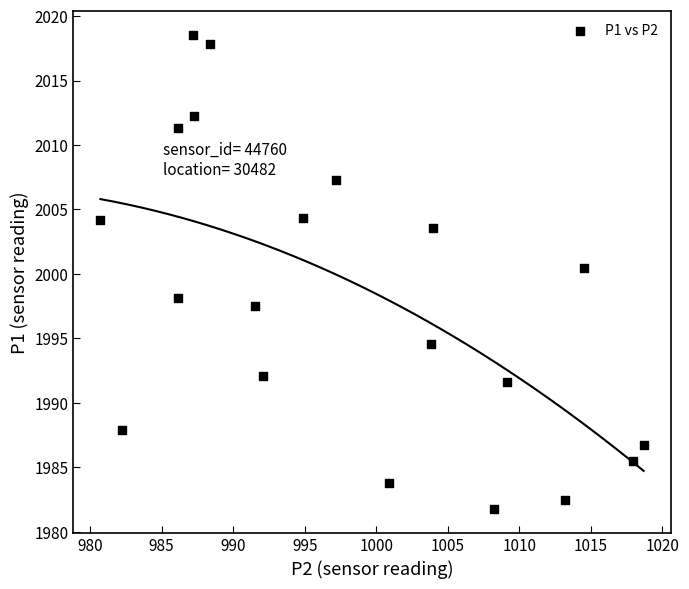

What is the range of Y values (max minus min)?

36.8